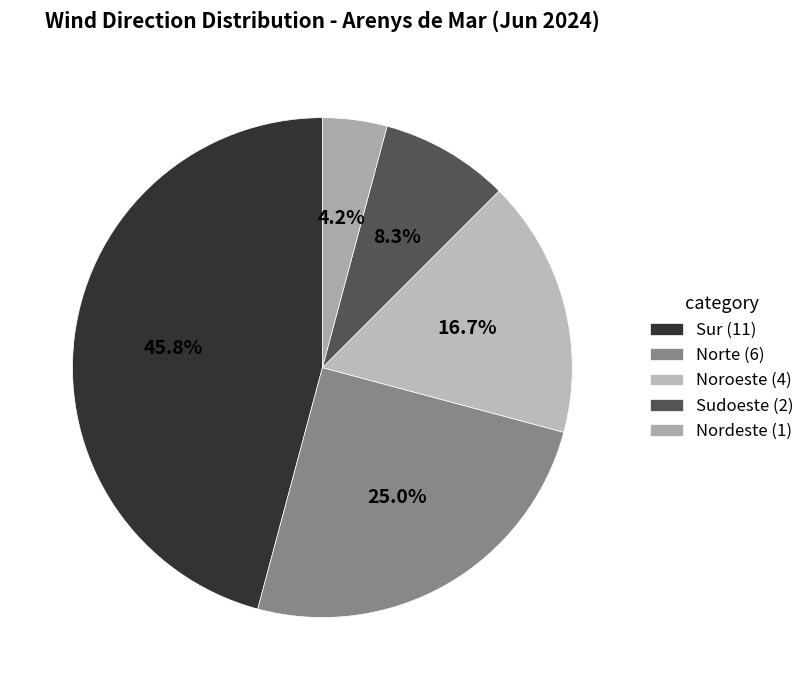

To the nearest percent, what percentage of the pie is Norte?

25%